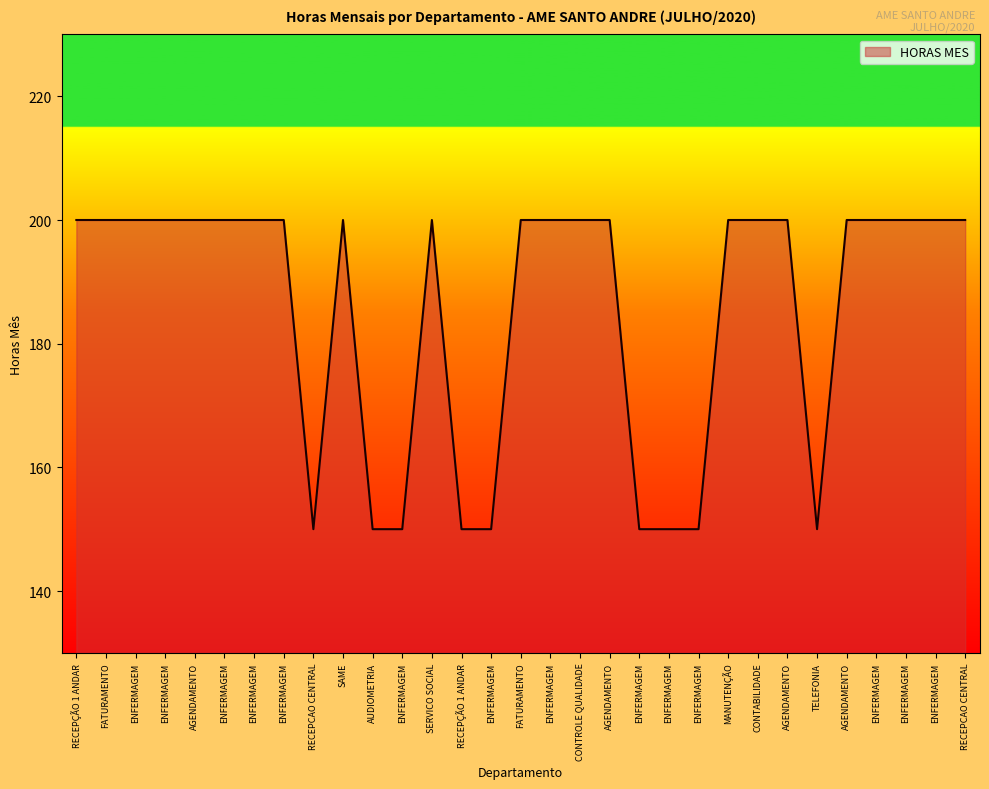

How many lines are shown in the chart?

1